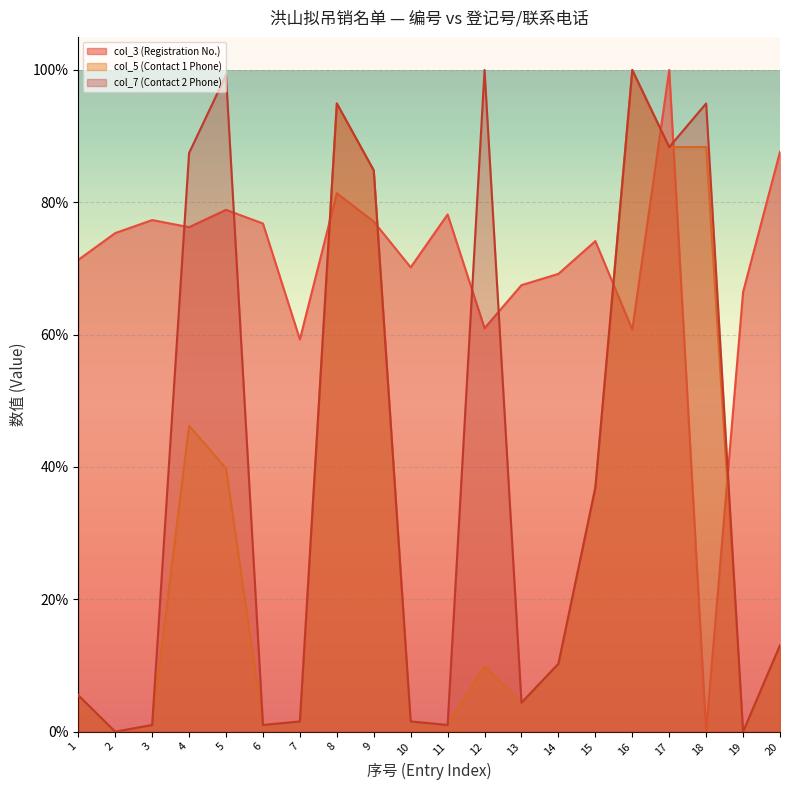

Where is the first local maximum for col_7 (Contact 2 Phone)?

5